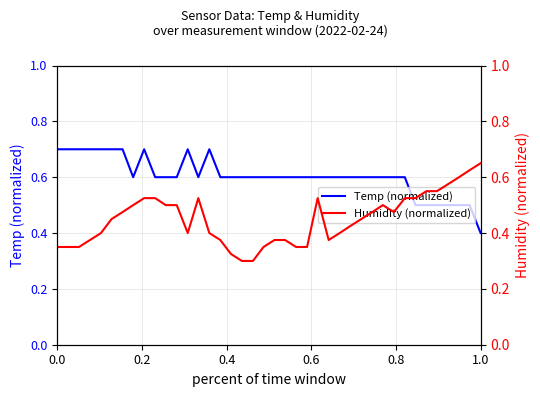

What is the lowest value of the Temp (normalized) series?

0.4